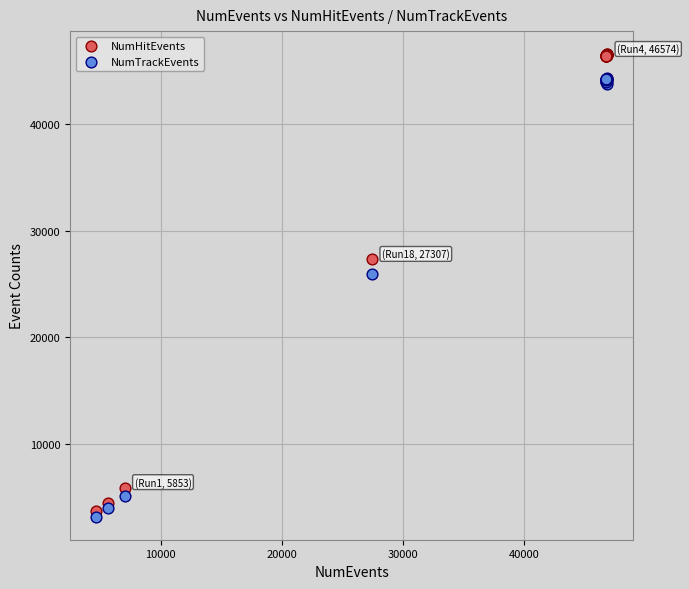

Which series has the widest spread of Y values?

NumHitEvents